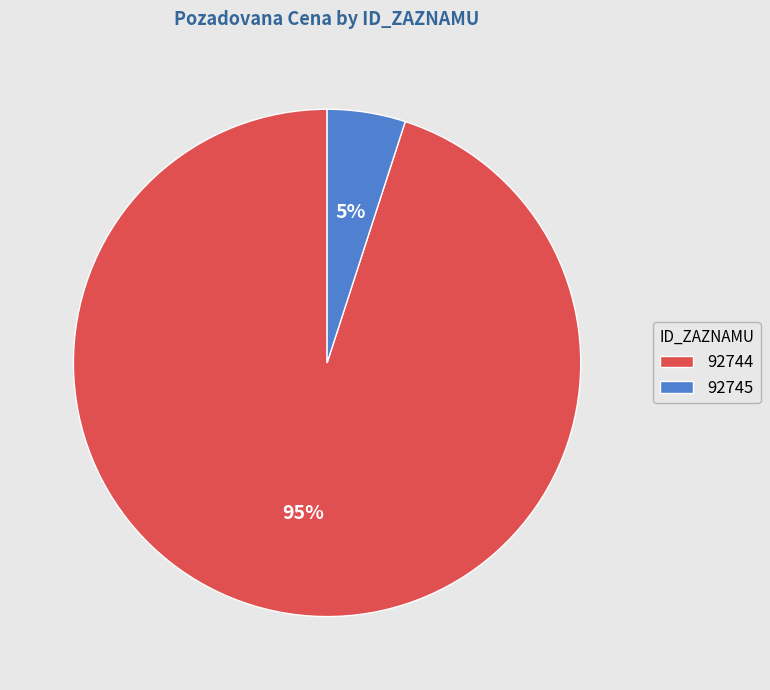

How many slices are in this pie chart?

2